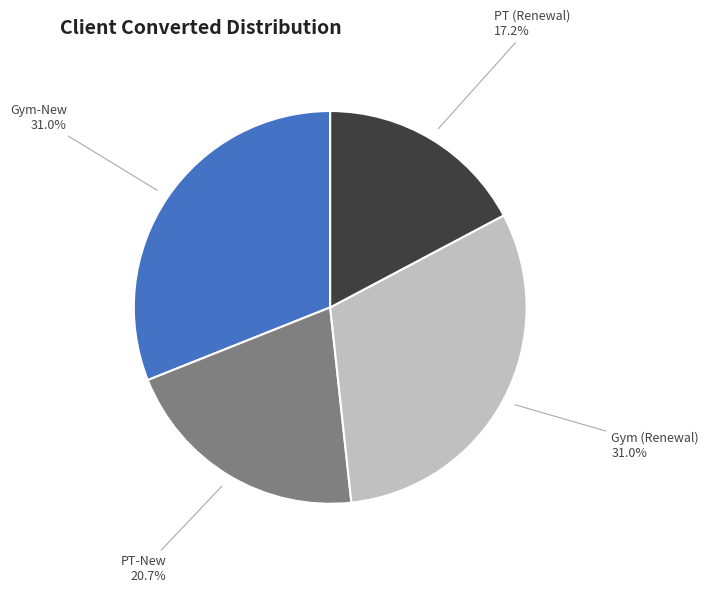

True or false: PT (Renewal) accounts for 28% of the total.

False